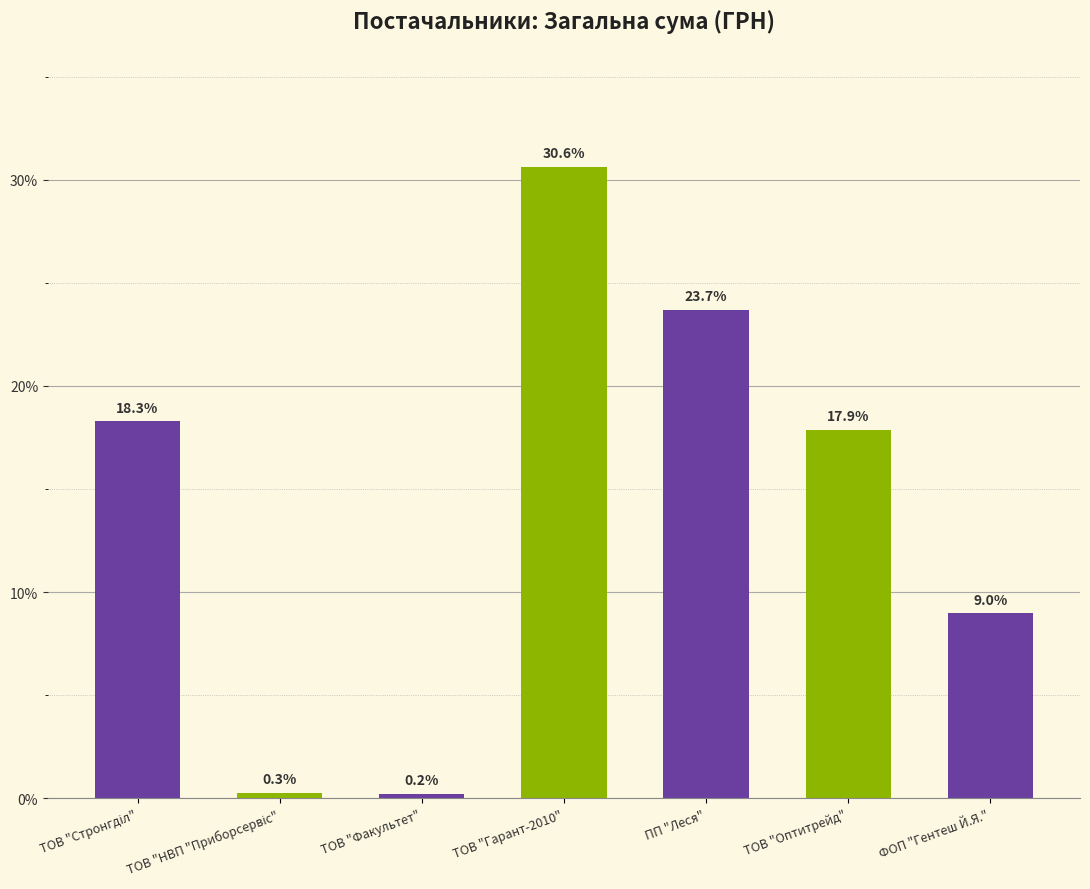

Which label corresponds to the largest value in the chart?

ТОВ "Гарант-2010"